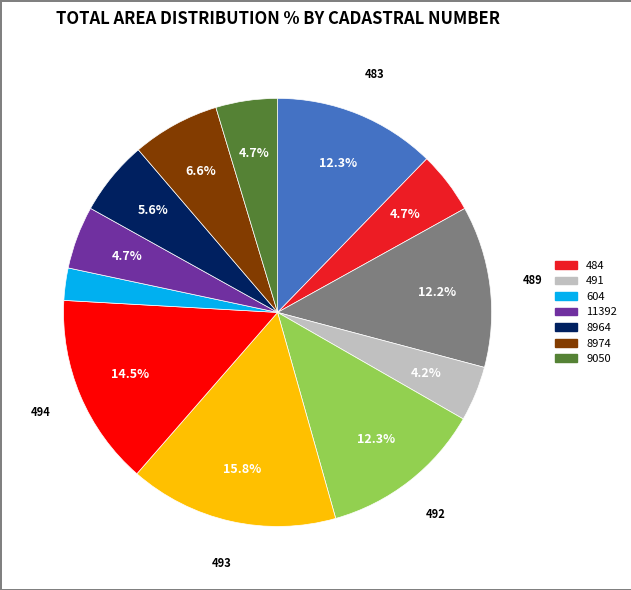

Is there any slice that represents more than half of the pie?

No